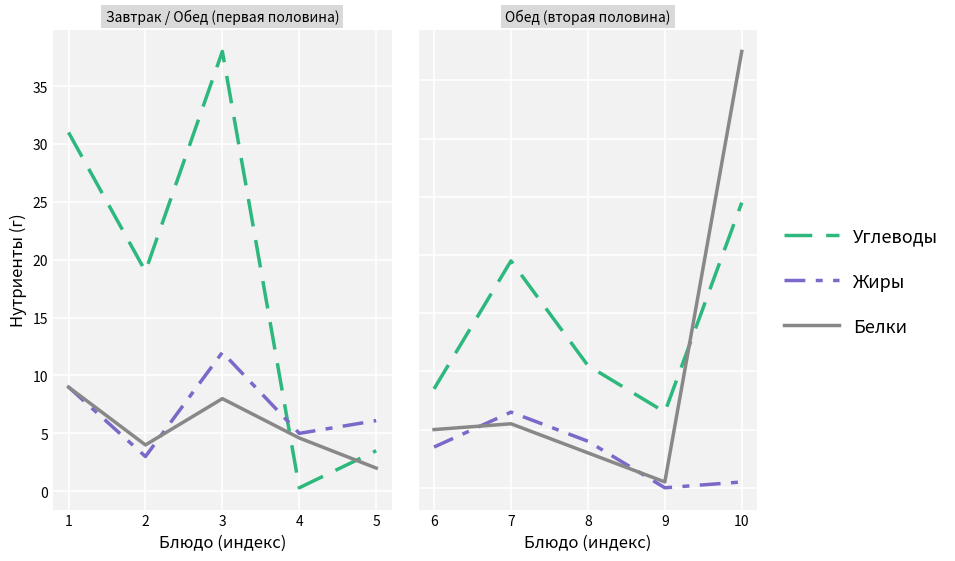

What is the value of the Жиры point at the 5th from the left?

1